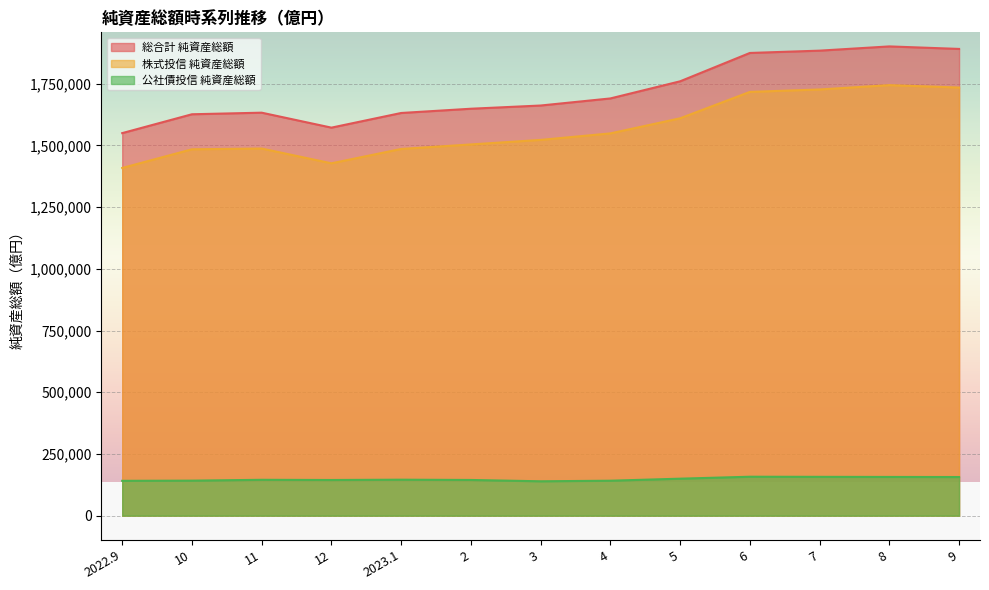

Rank the series at 12 from lowest to highest value.

公社債投信 純資産総額, 株式投信 純資産総額, 総合計 純資産総額